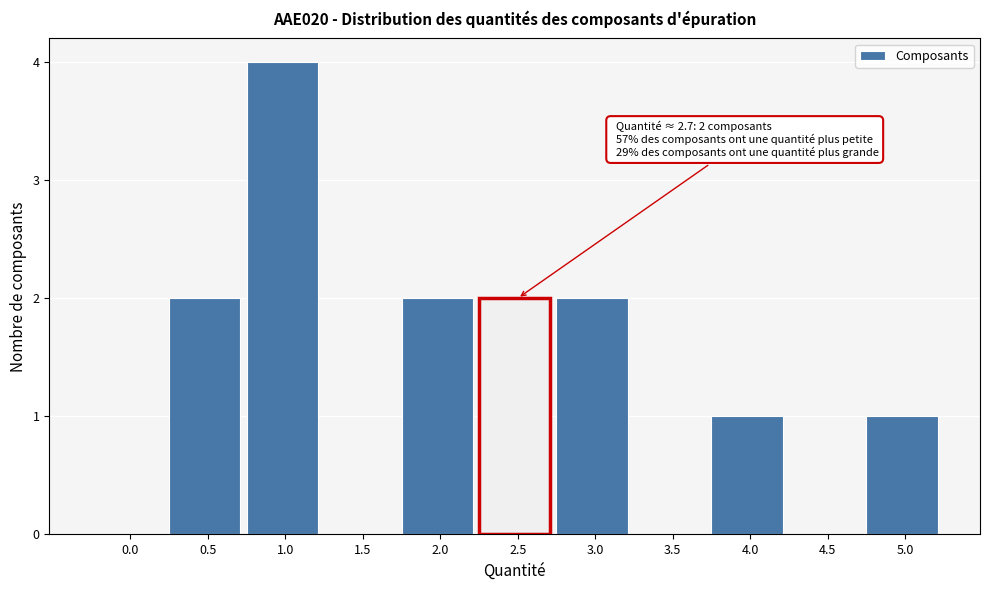

Reading left to right, what are all the values shown in this chart?

0.0=0	0.5=2	1.0=4	1.5=0	2.0=2	3.0=2	3.5=0	4.0=1	4.5=0	5.0=1